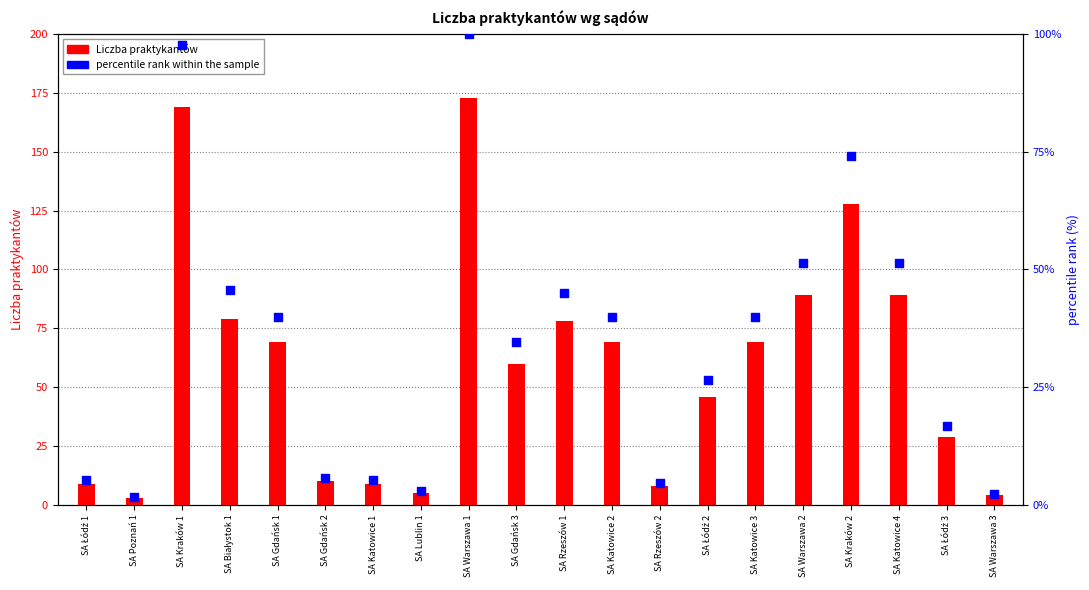

Approximately how many times larger is the value at SA Rzeszów 2 compared to SA Warszawa 2?

0.1